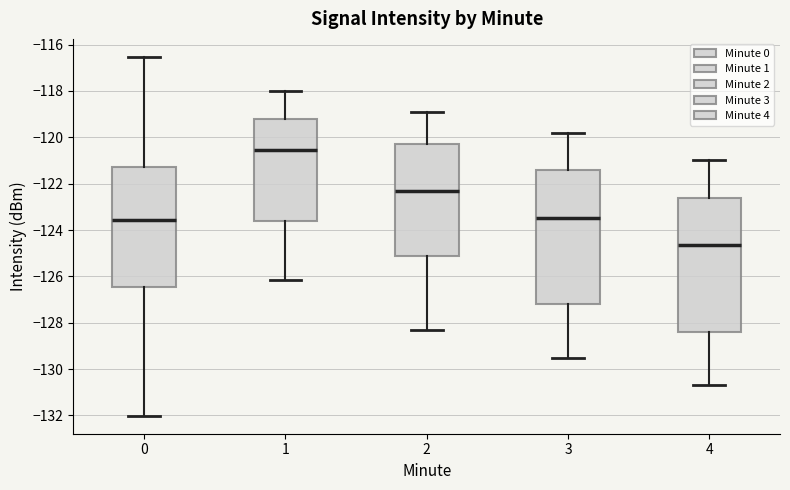

Reading left to right, read every box against the y-axis: the position of its median line, the range the box covers, and the ends of its whiskers. The values are not printed on the chart, so give them approximately, as read against the axis.

0: median -123.6, box -126.4 to -121.2, whiskers -132.0 to -116.6
1: median -120.6, box -123.6 to -119.2, whiskers -126.2 to -118.0
2: median -122.2, box -125.0 to -120.2, whiskers -128.2 to -118.8
3: median -123.4, box -127.2 to -121.4, whiskers -129.4 to -119.8
4: median -124.6, box -128.4 to -122.6, whiskers -130.6 to -121.0